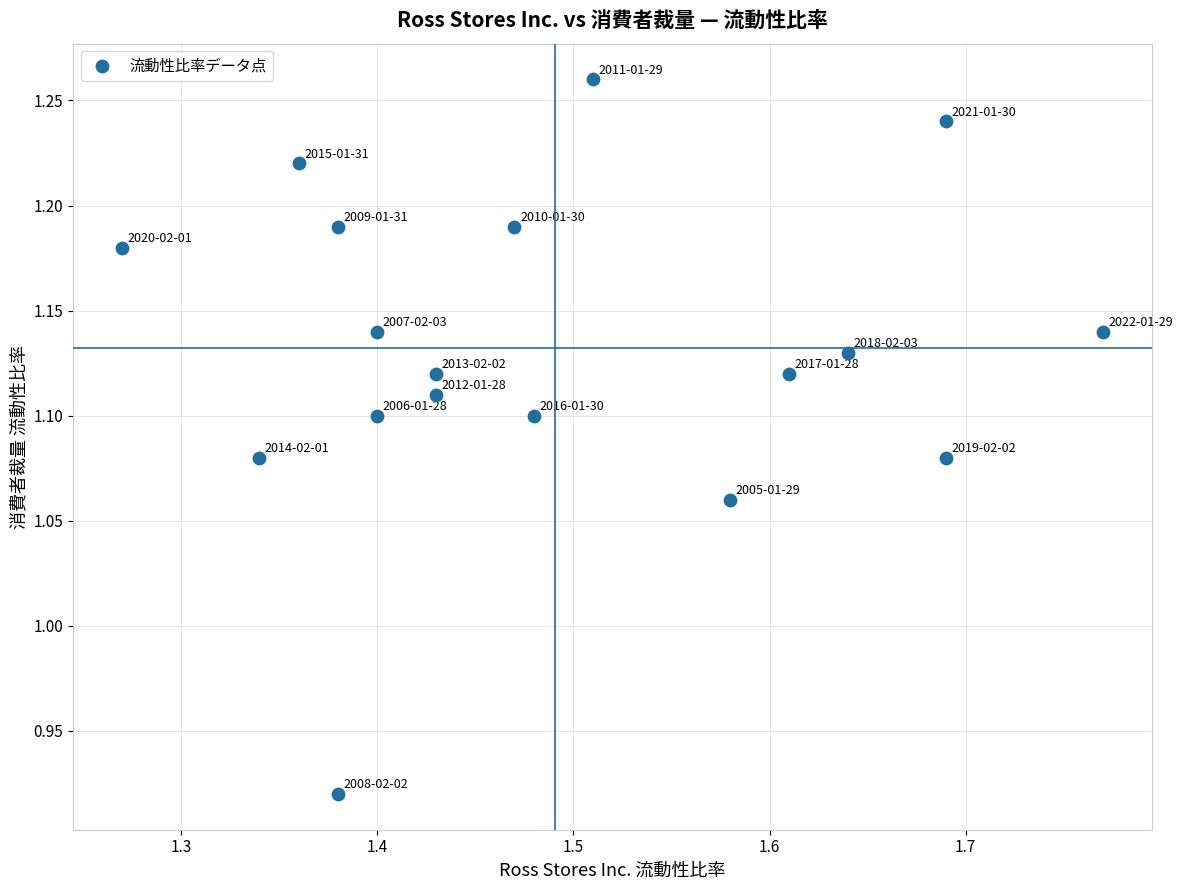

What is the range of X values (max minus min)?

0.5